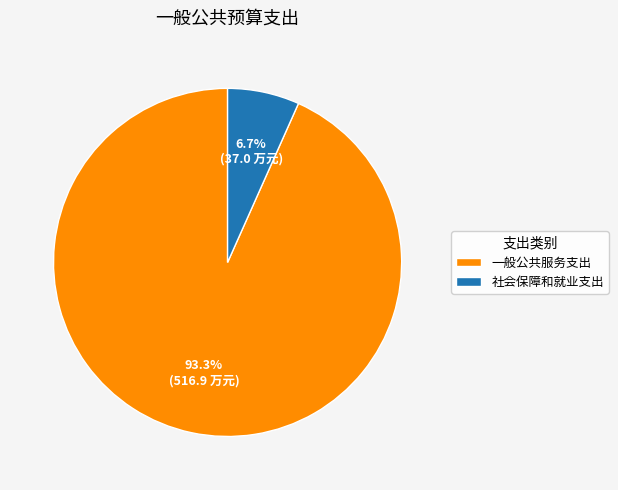

Which has a higher value, 一般公共服务支出 or 社会保障和就业支出?

一般公共服务支出